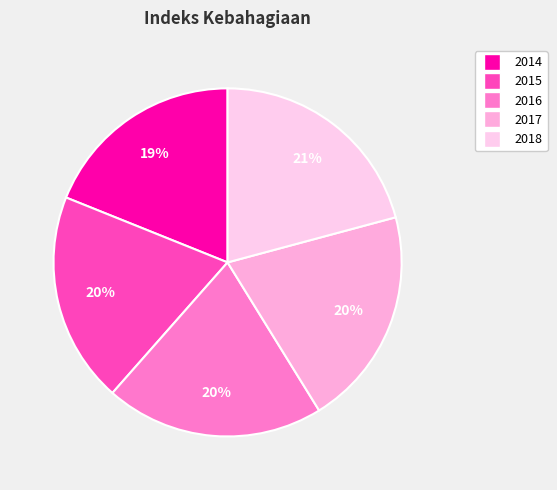

To the nearest percent, what portion does 2016 represent?

20%